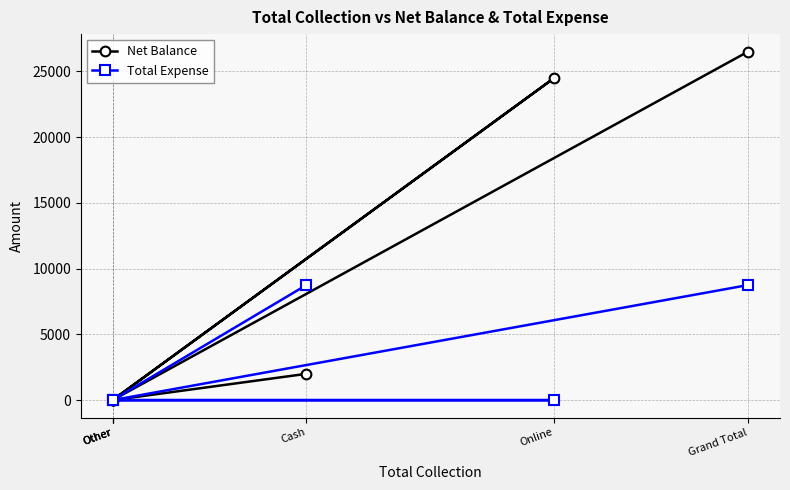

Reading left to right, transcribe all the data shown in this chart.

Net Balance: 2000	0	0	24500	0	26500
Total Expense: 8750	0	0	0	0	8750